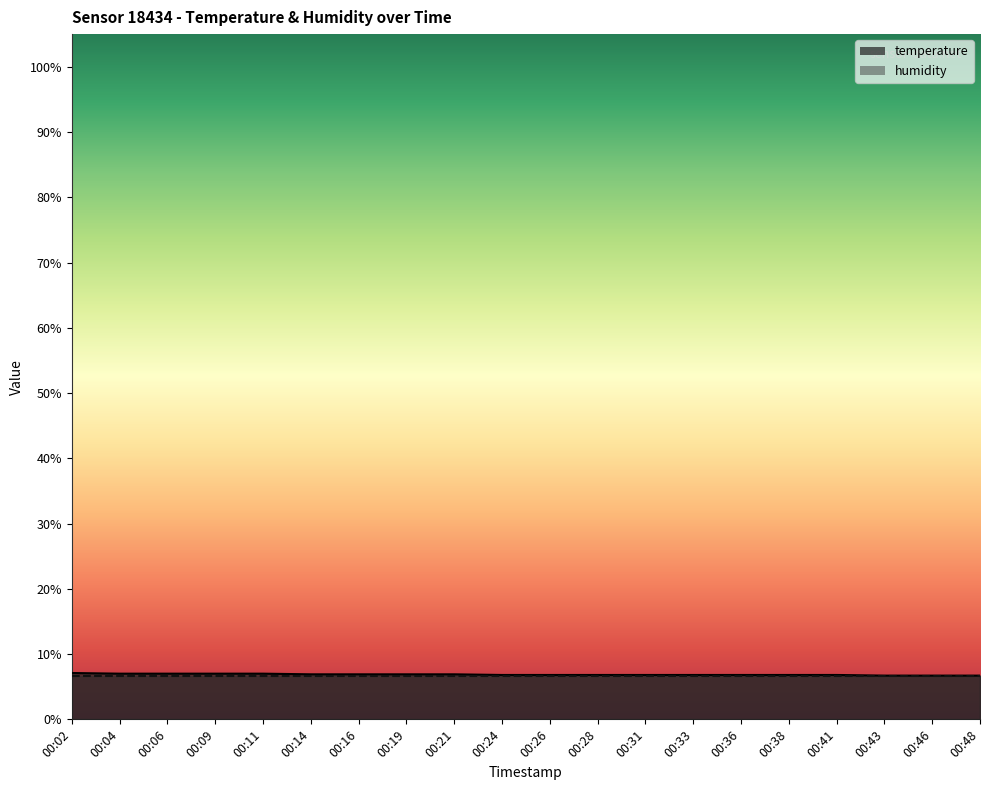

What is the sum of all values?

137.2